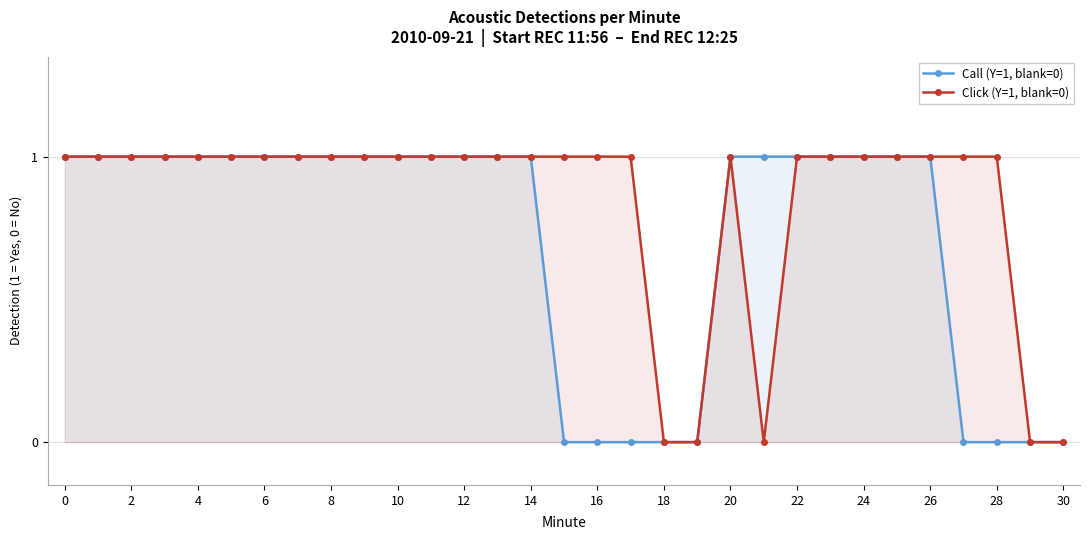

Does the chart have visible grid lines?

Yes